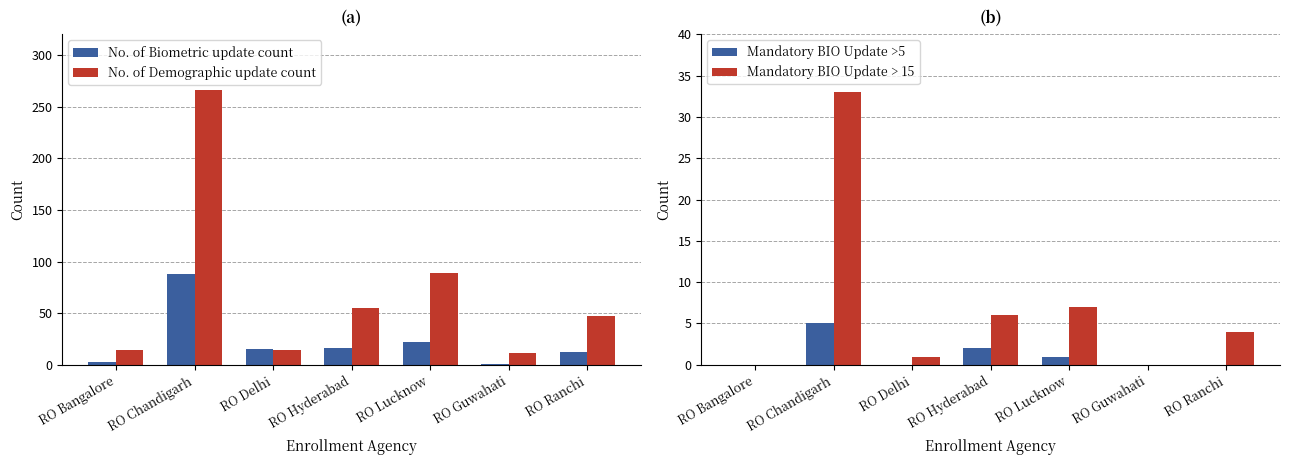

At how many categories does at least one series exceed 161?

1